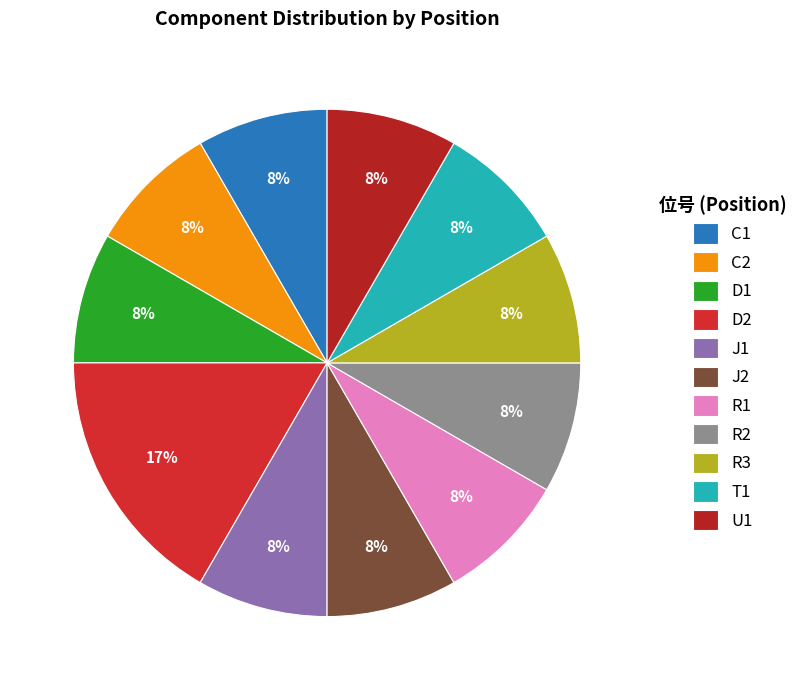

What is the total percentage of R1 and J1?

16.7%